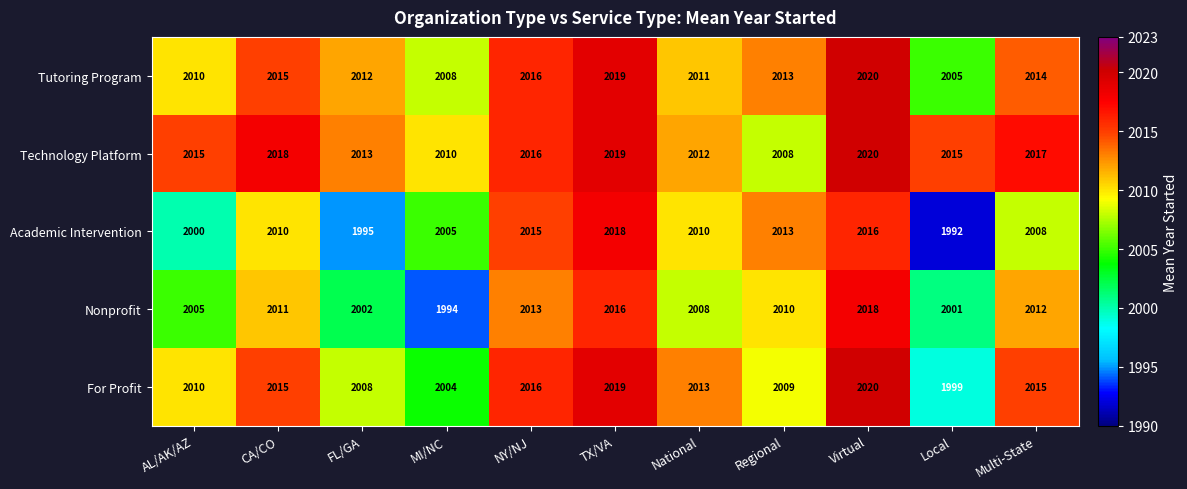

Is it true that For Profit equals 3300 at Local?

False